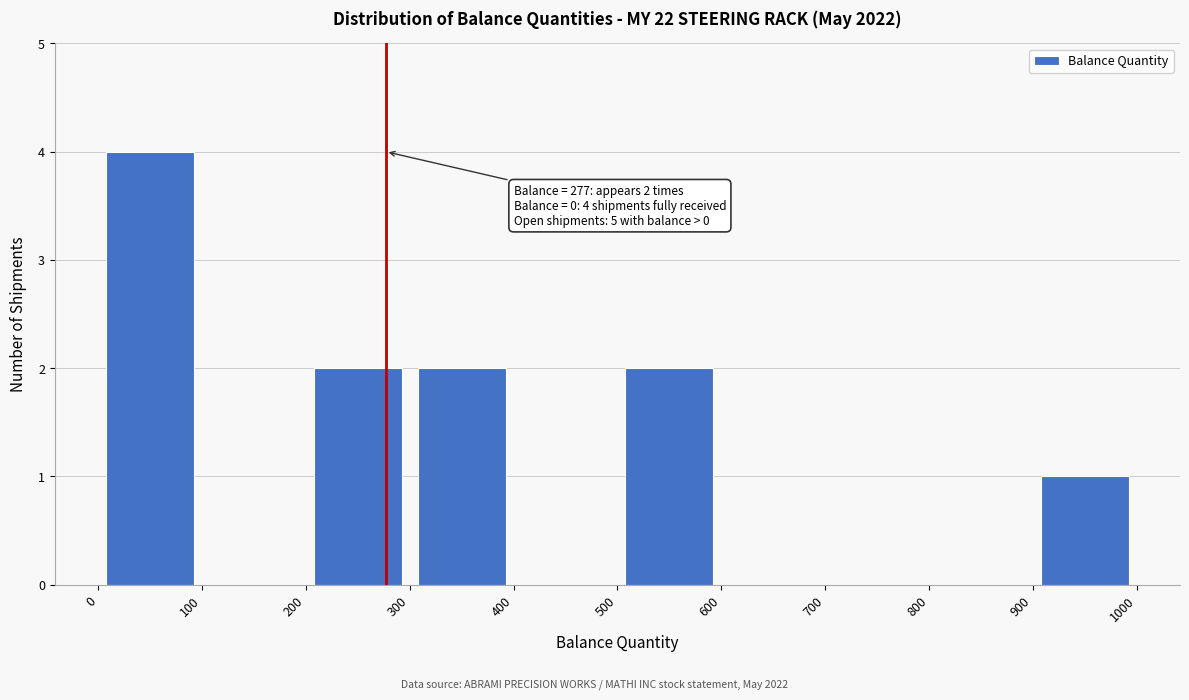

Over which range of the x-axis is the bar tallest?

0 to 100